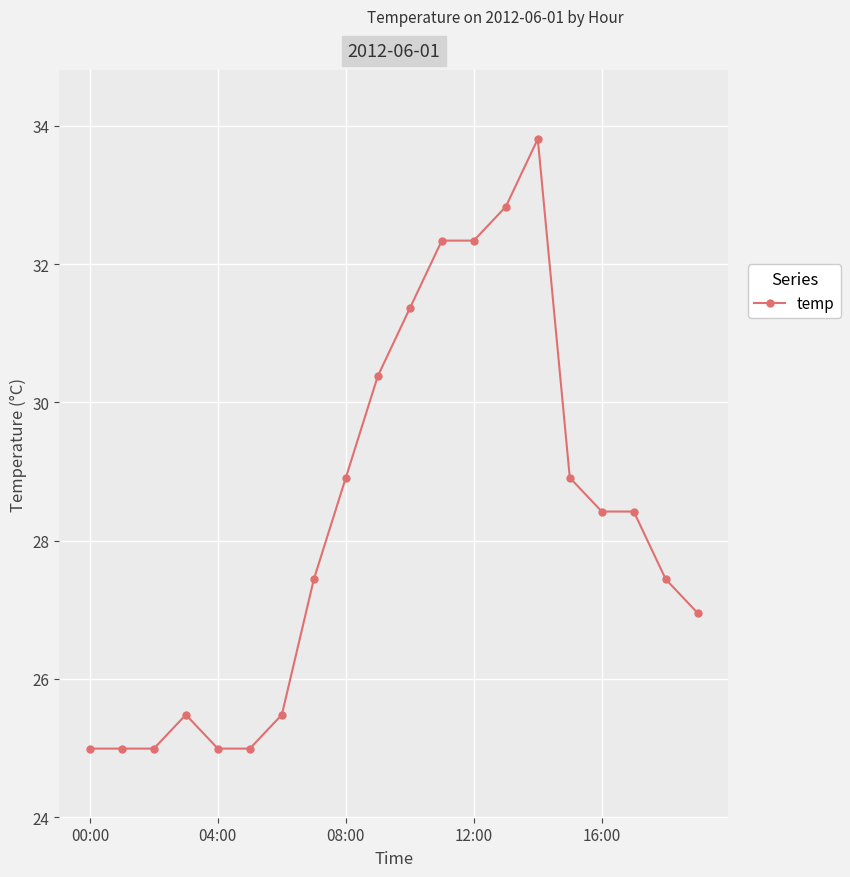

True or false: there are more than 0 points higher than both neighbors.

True